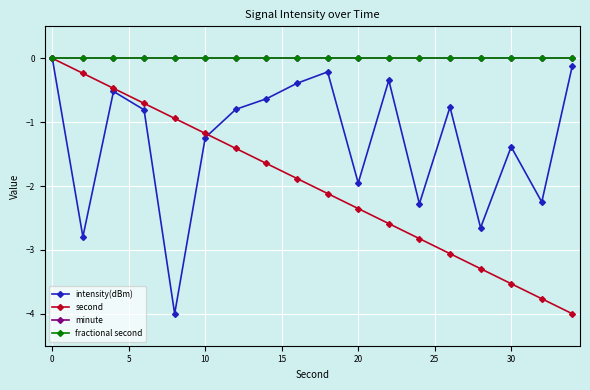

Is this an area chart (filled region under the line)?

No